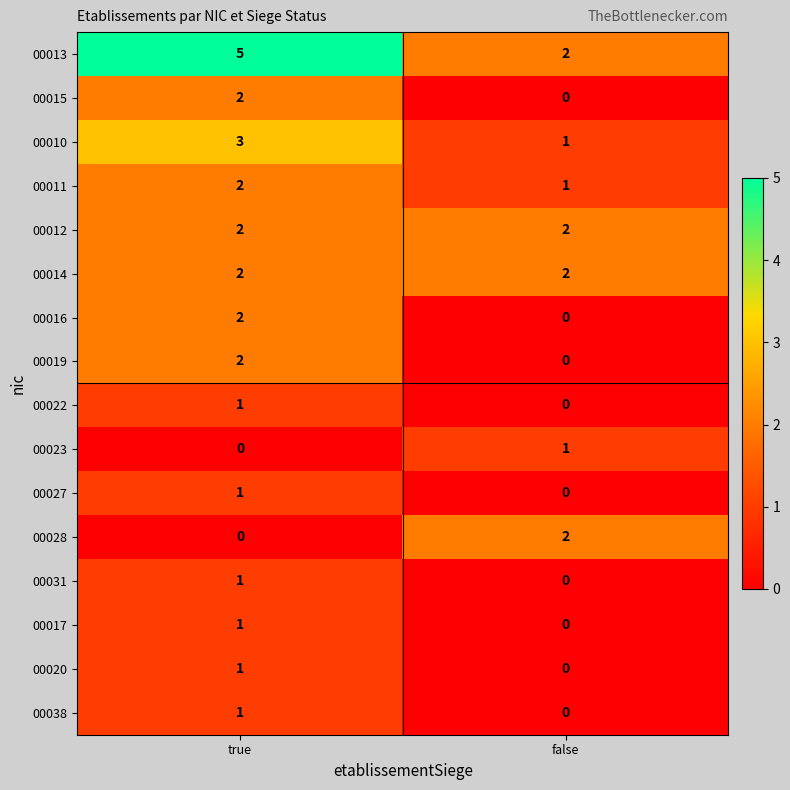

Which category has the highest value across all series?

true